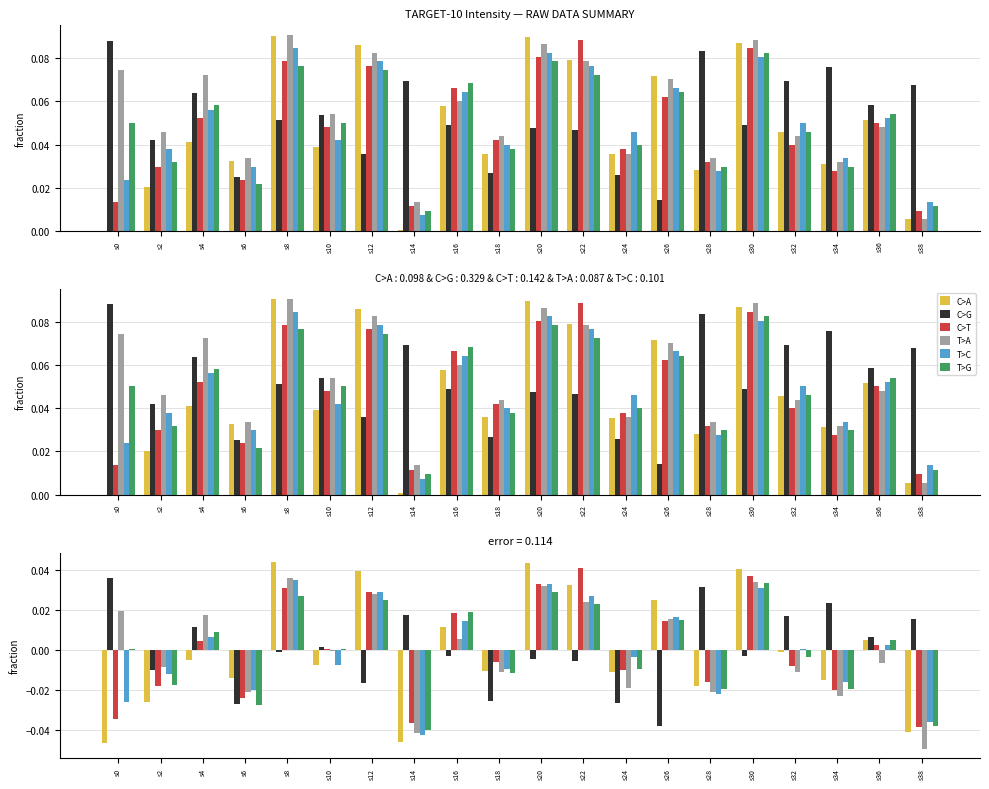

How many series are shown in this chart?

6